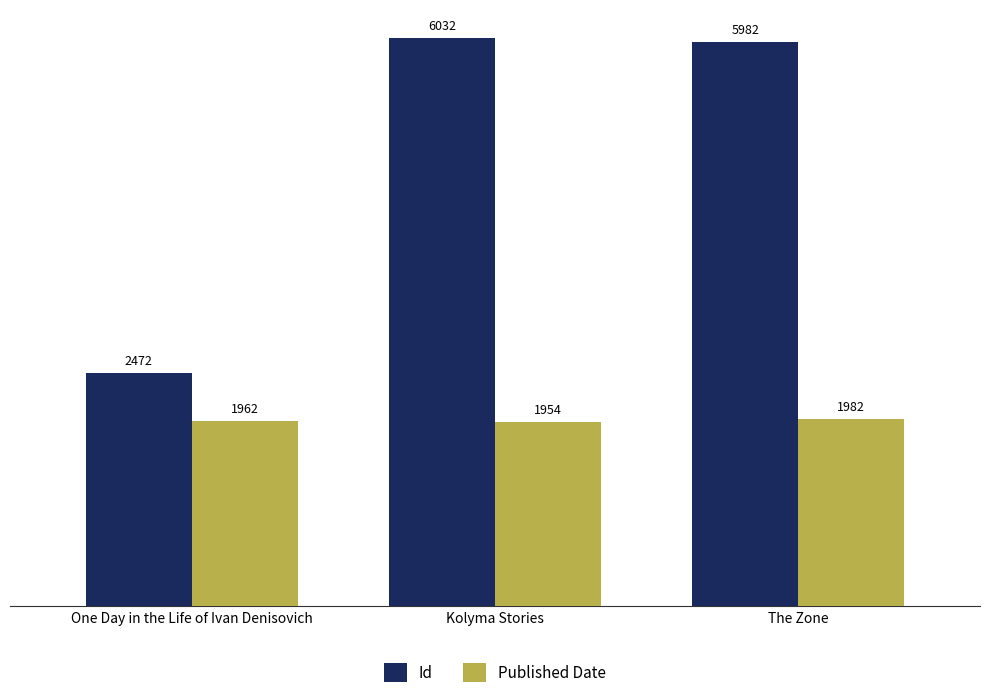

What are all the series names shown in the legend?

Id, Published Date